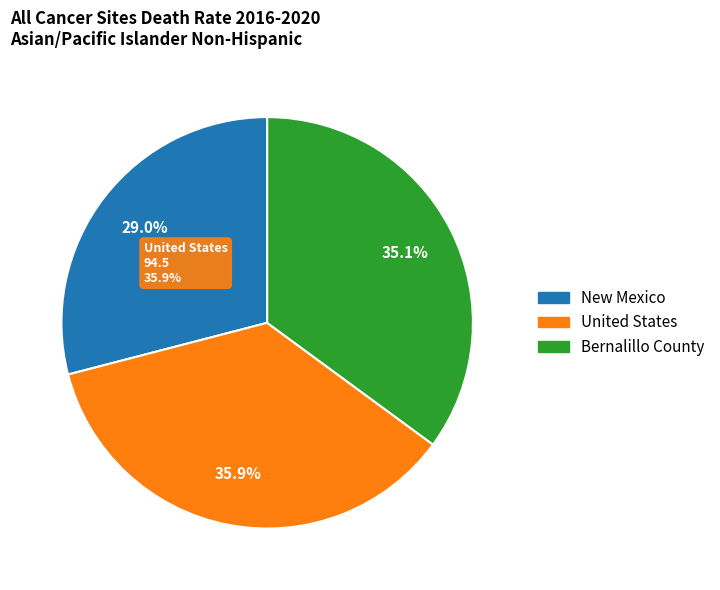

Is the sum of United States and Bernalillo County greater than half?

Yes